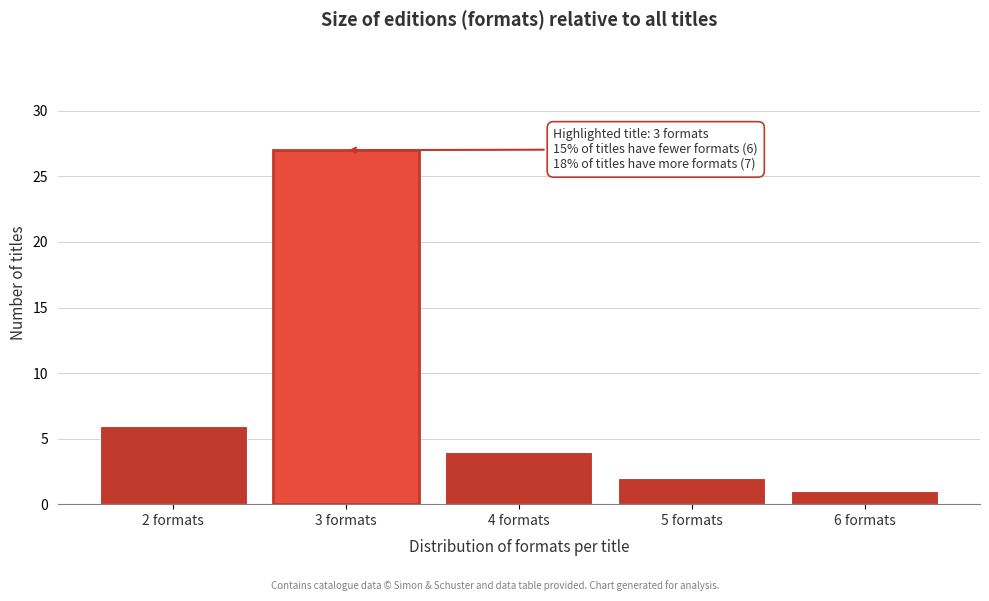

Reading left to right, list all the values displayed in this chart.

6	27	4	2	1